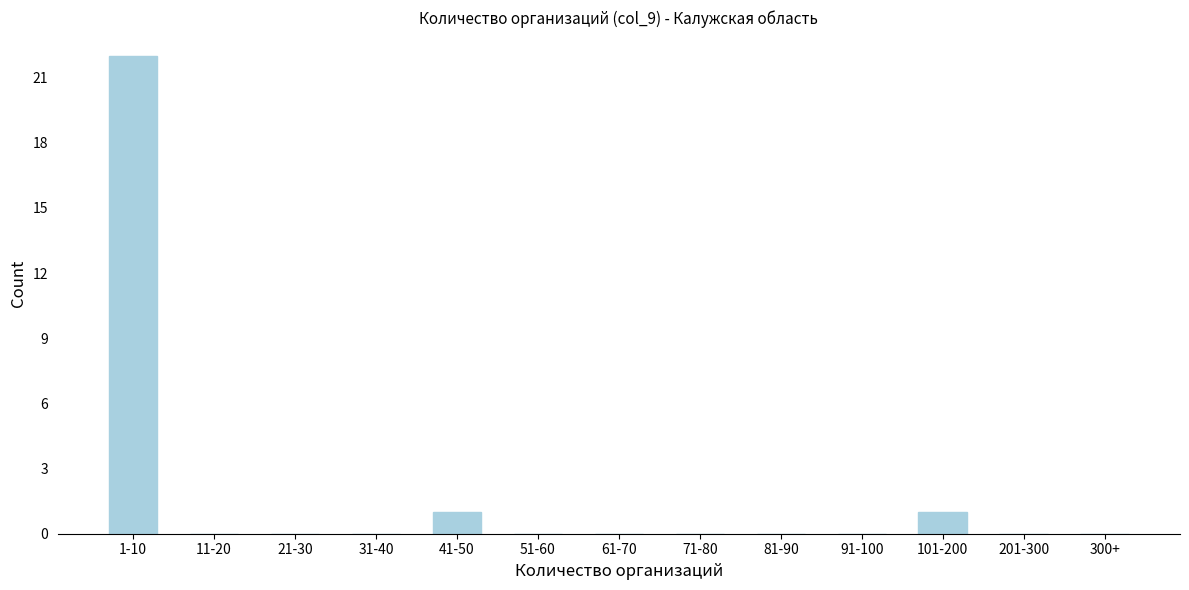

Reading right to left, what are all the values shown in this chart?

300+=0	201-300=0	101-200=1	91-100=0	81-90=0	71-80=0	61-70=0	51-60=0	41-50=1	31-40=0	21-30=0	11-20=0	1-10=22